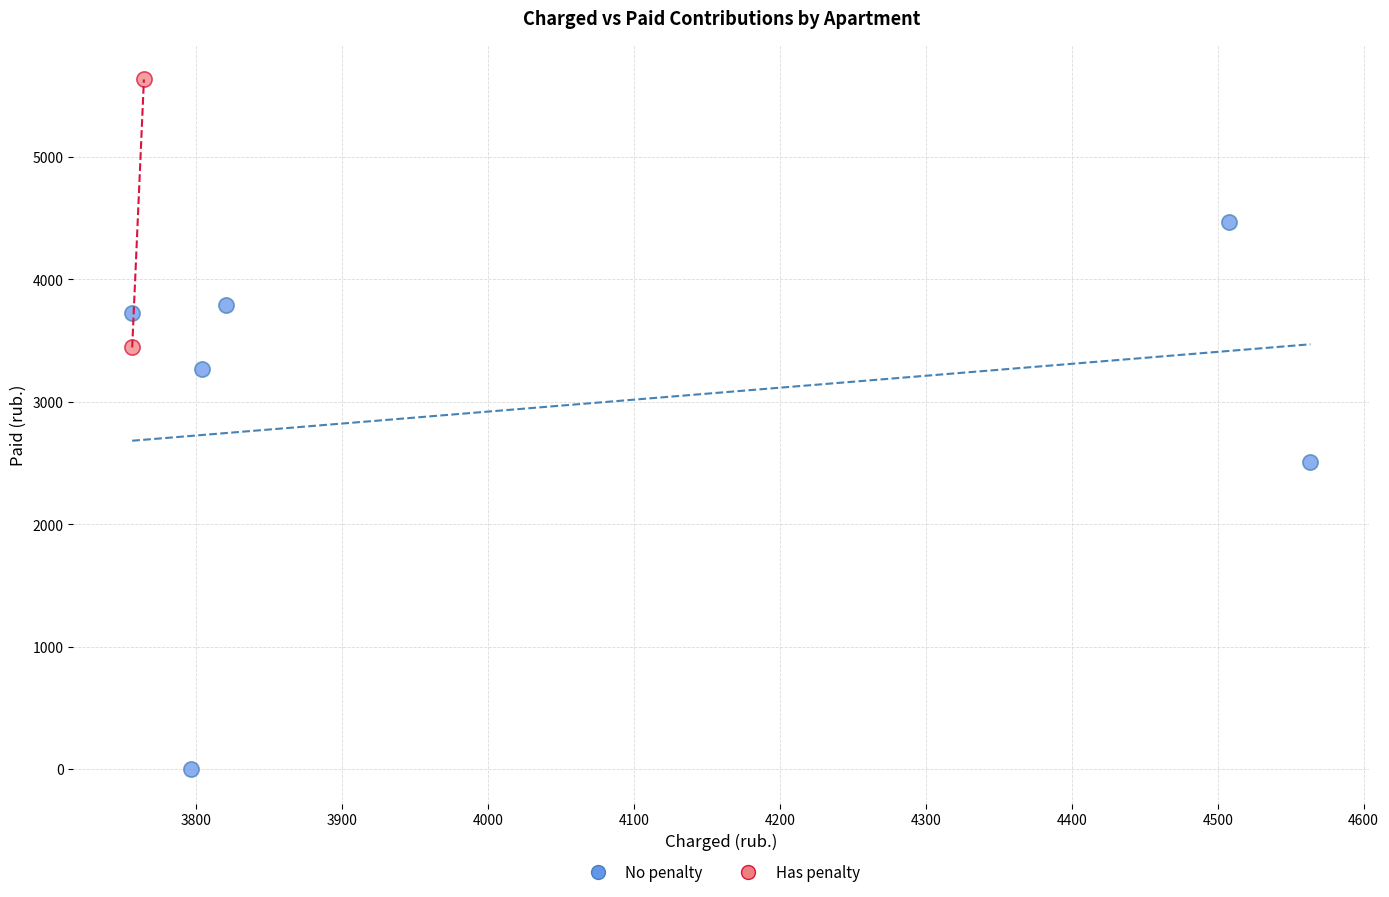

What are all the series names shown in the legend?

No penalty, Has penalty